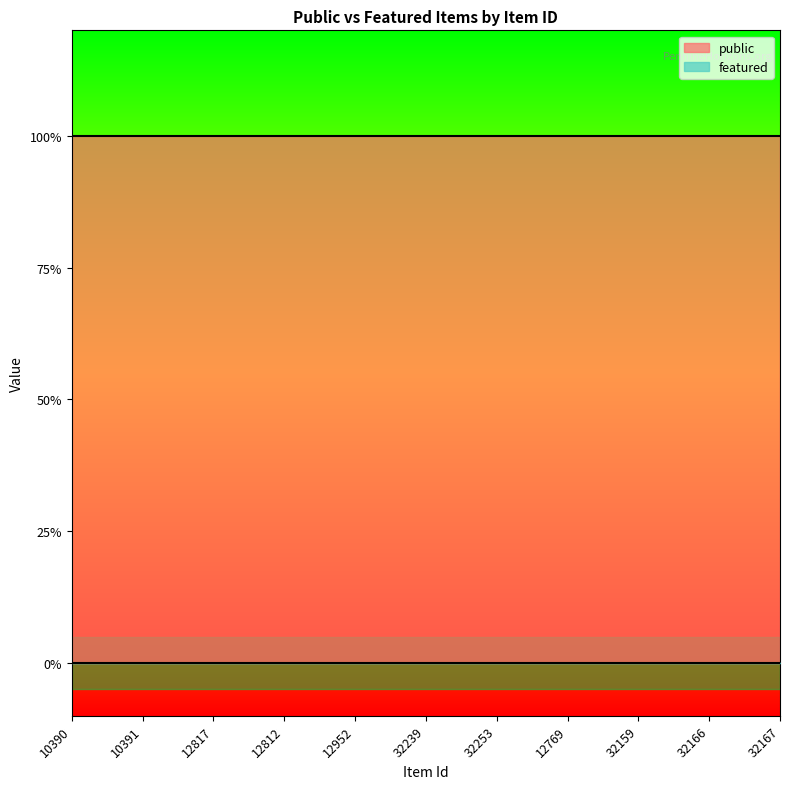

At which label is public closest to 1?

10390